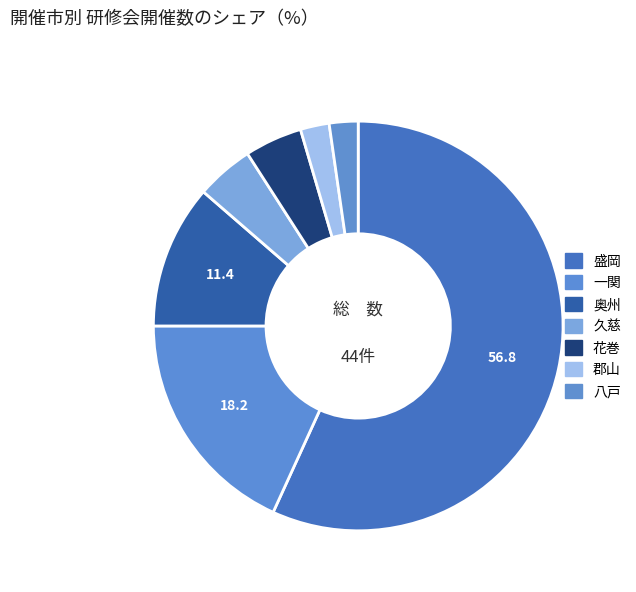

The 盛岡 slice represents 57% of the pie. True or false?

True